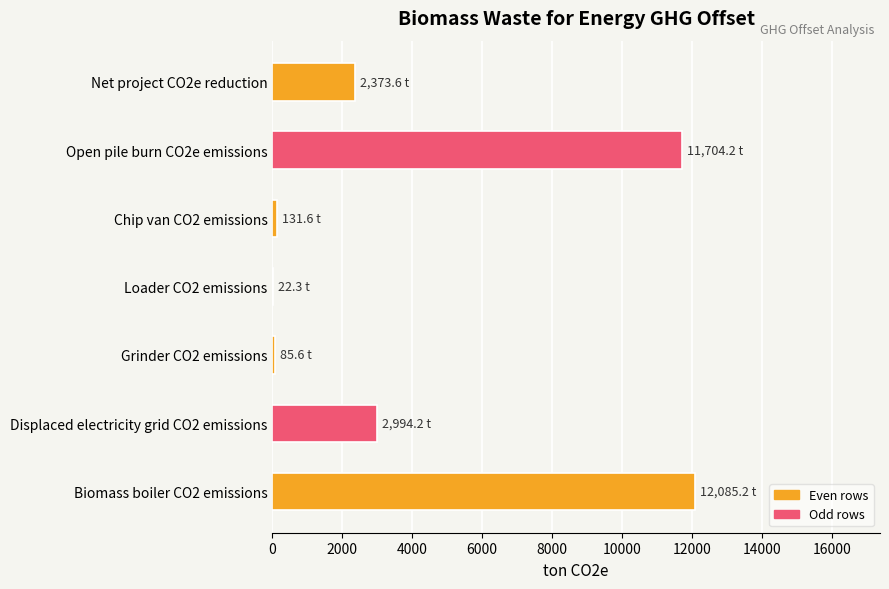

The value at Displaced electricity grid CO2 emissions is 1409.3. True or false?

False